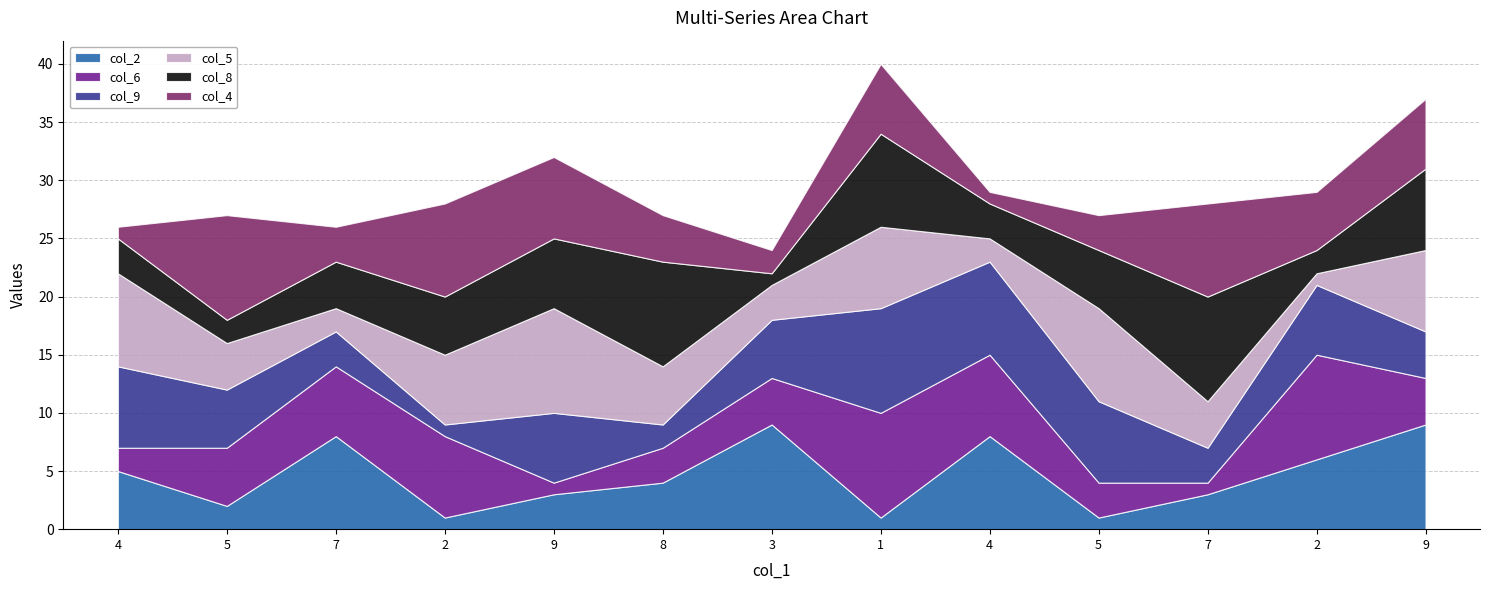

Is the value of col_2 at 1 greater than the value of col_9 at 2?

No